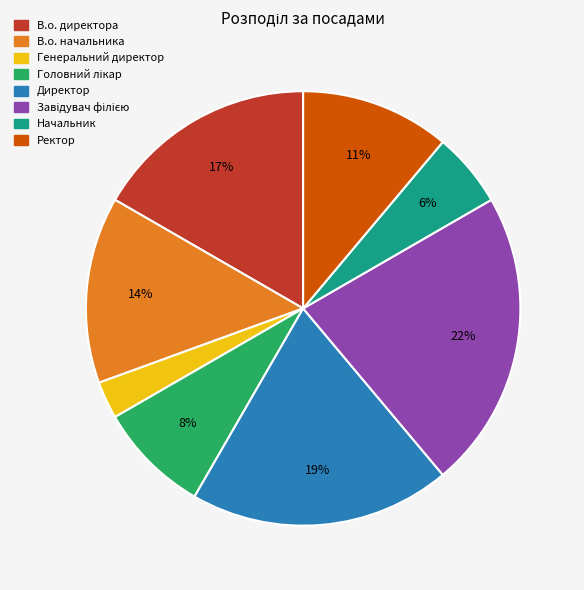

Does В.о. начальника represent more than half of the total?

No